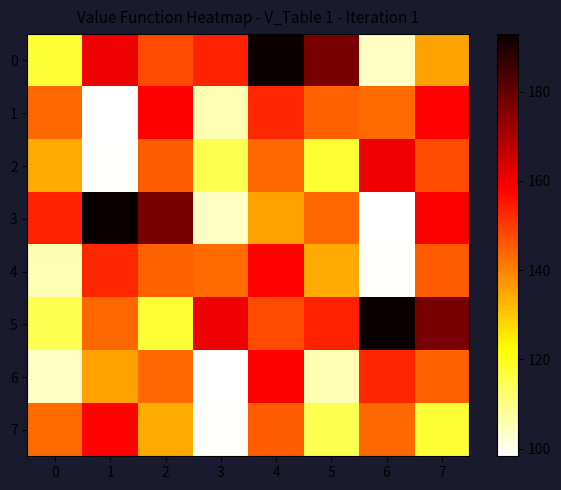

At 4, list the series in order from largest to smallest.

0, 6, 4, 1, 5, 7, 2, 3